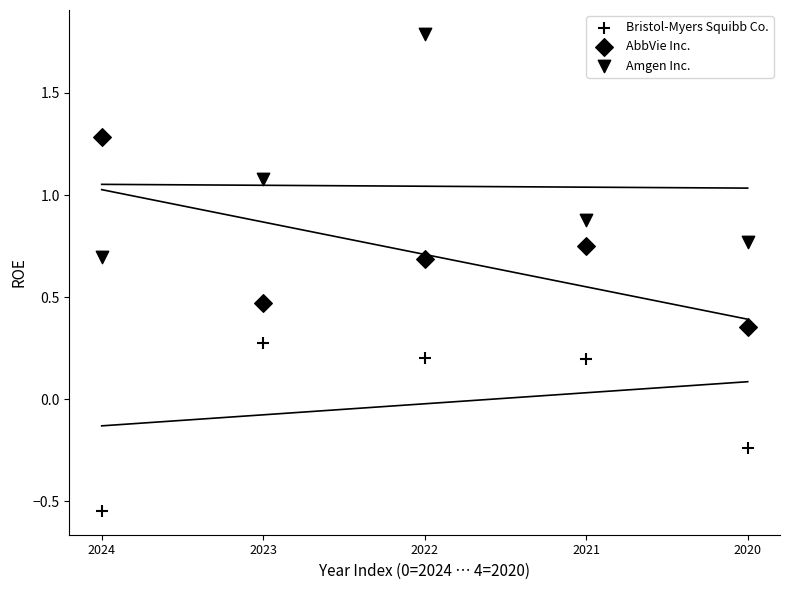

How many points are shown in the scatter plot?

15